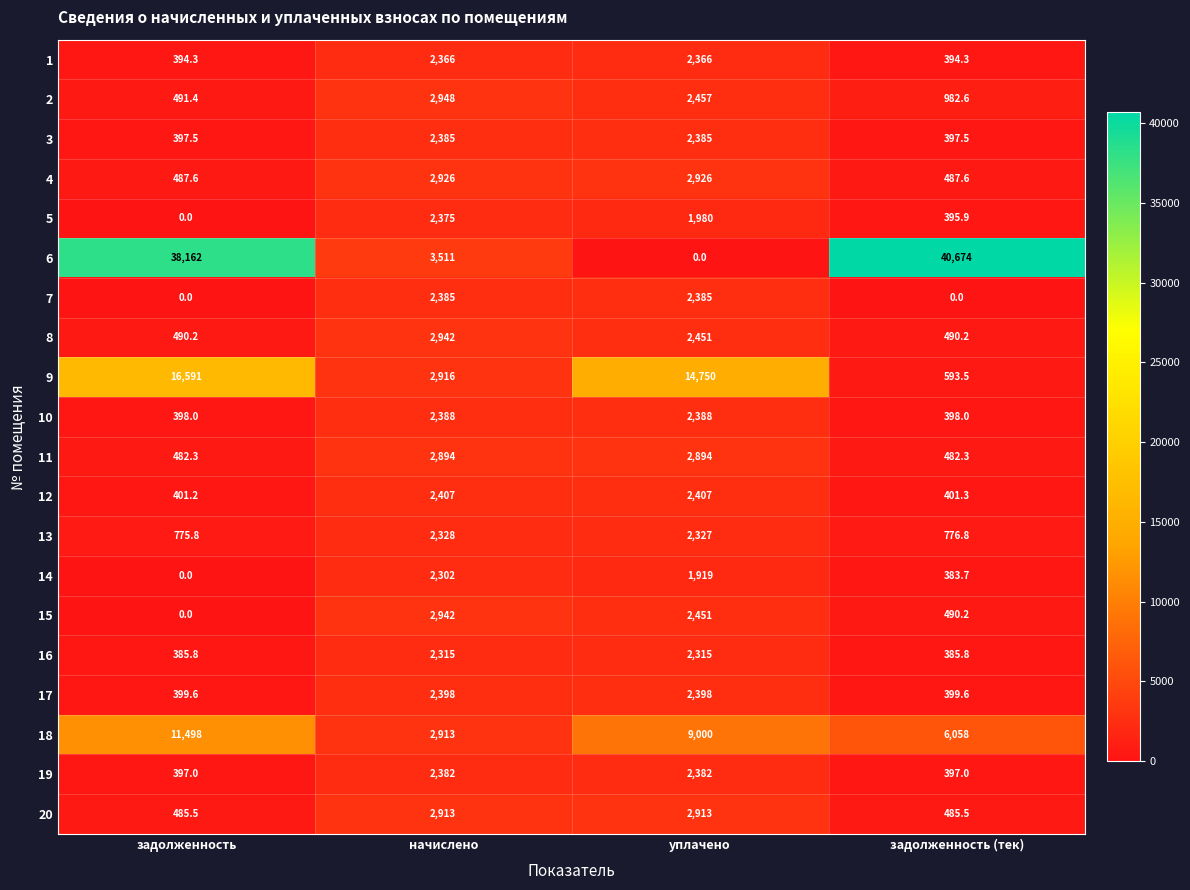

The 14 series shows 0.0 at задолженность. True or false?

True